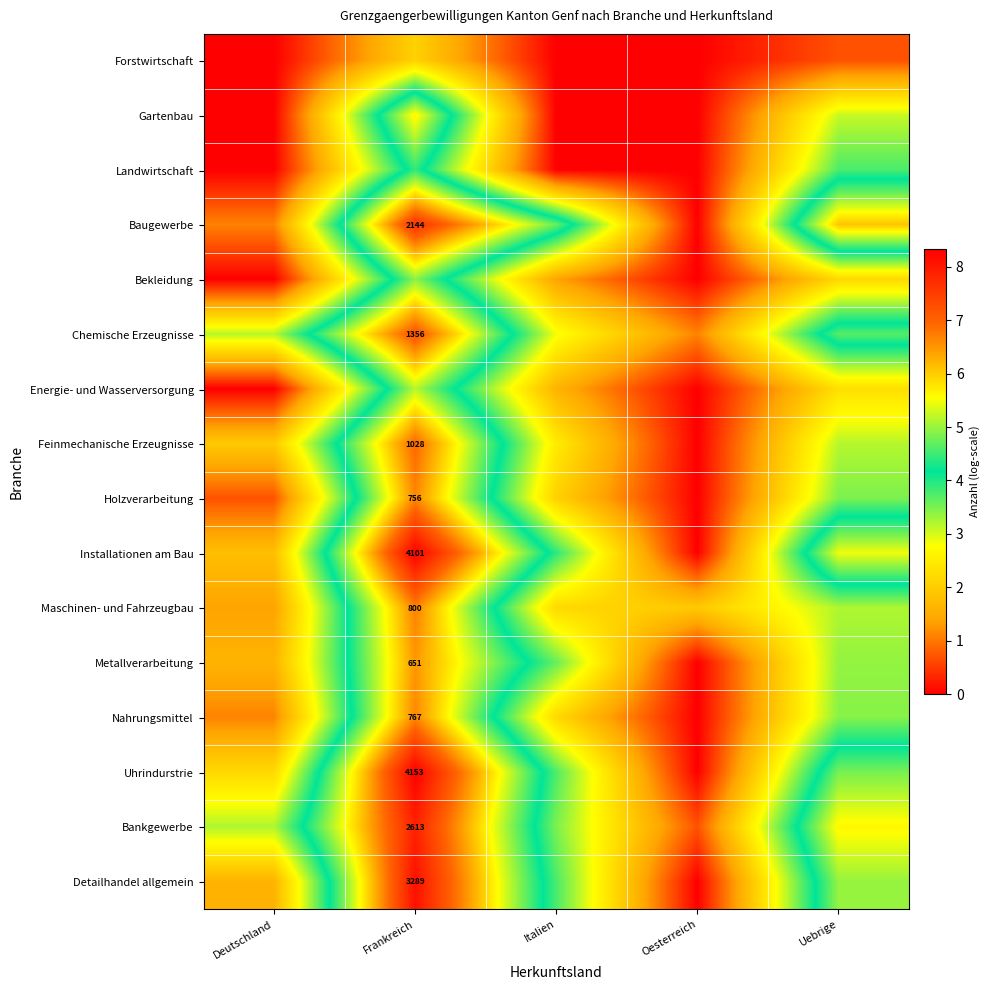

How many series are shown in this chart?

16